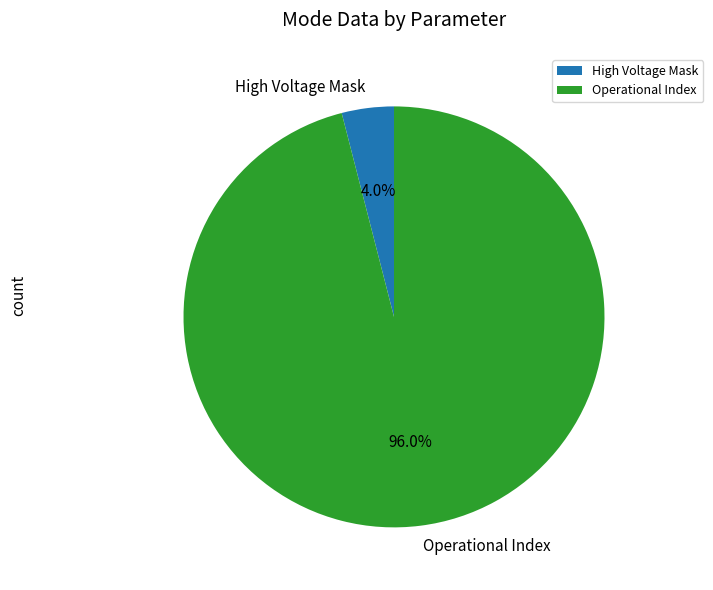

Which slice represents more than half of the pie?

Operational Index